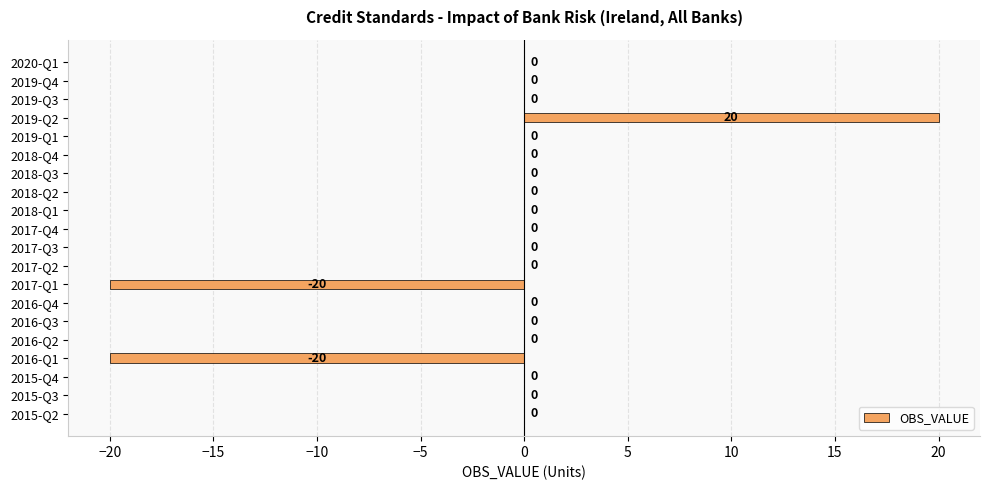

Reading bottom to top, what are all the values shown in this chart?

2015-Q2=0	2015-Q3=0	2015-Q4=0	2016-Q1=-20	2016-Q2=0	2016-Q3=0	2016-Q4=0	2017-Q1=-20	2017-Q2=0	2017-Q3=0	2017-Q4=0	2018-Q1=0	2018-Q2=0	2018-Q3=0	2018-Q4=0	2019-Q1=0	2019-Q2=20	2019-Q3=0	2019-Q4=0	2020-Q1=0